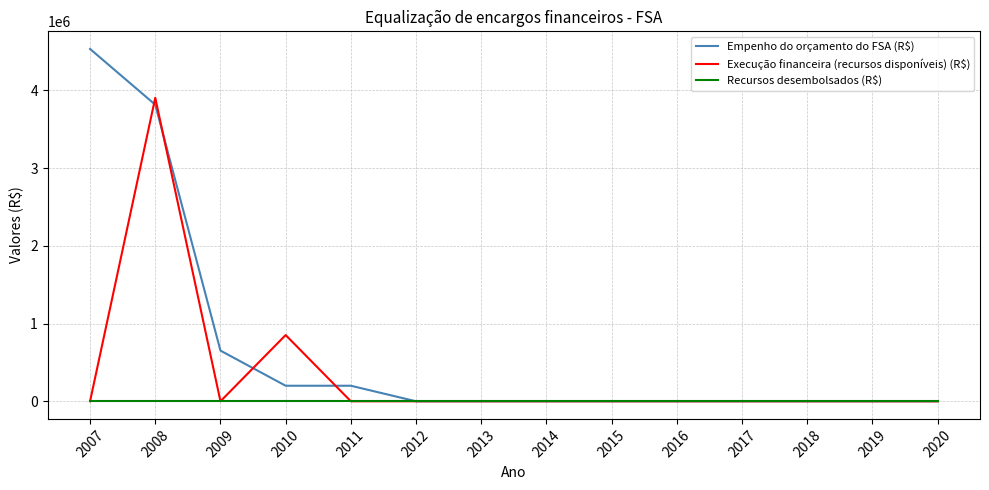

Reading right to left, extract all data points from this chart.

Empenho do orçamento do FSA (R$): 2020=0	2019=0	2018=0	2017=0	2016=0	2015=0	2014=0	2013=0	2012=0	2011=200000	2010=200000	2009=652000	2008=3815477	2007=4532764
Execução financeira (recursos disponíveis) (R$): 2020=0	2019=0	2018=0	2017=0	2016=0	2015=0	2014=0	2013=0	2012=0	2011=0	2010=852000	2009=0	2008=3904355	2007=0
Recursos desembolsados (R$): 2020=0	2019=0	2018=0	2017=0	2016=0	2015=0	2014=0	2013=0	2012=0	2011=0	2010=0	2009=0	2008=0	2007=0